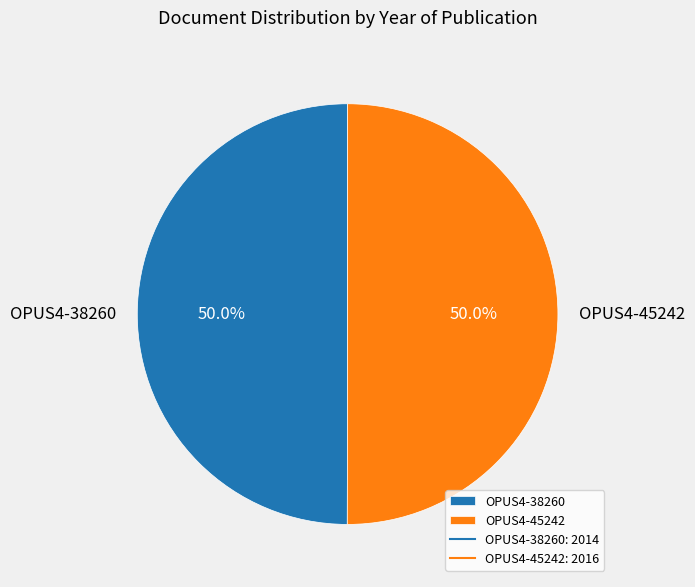

What percentage is the OPUS4-45242 slice, to the nearest percent?

50%